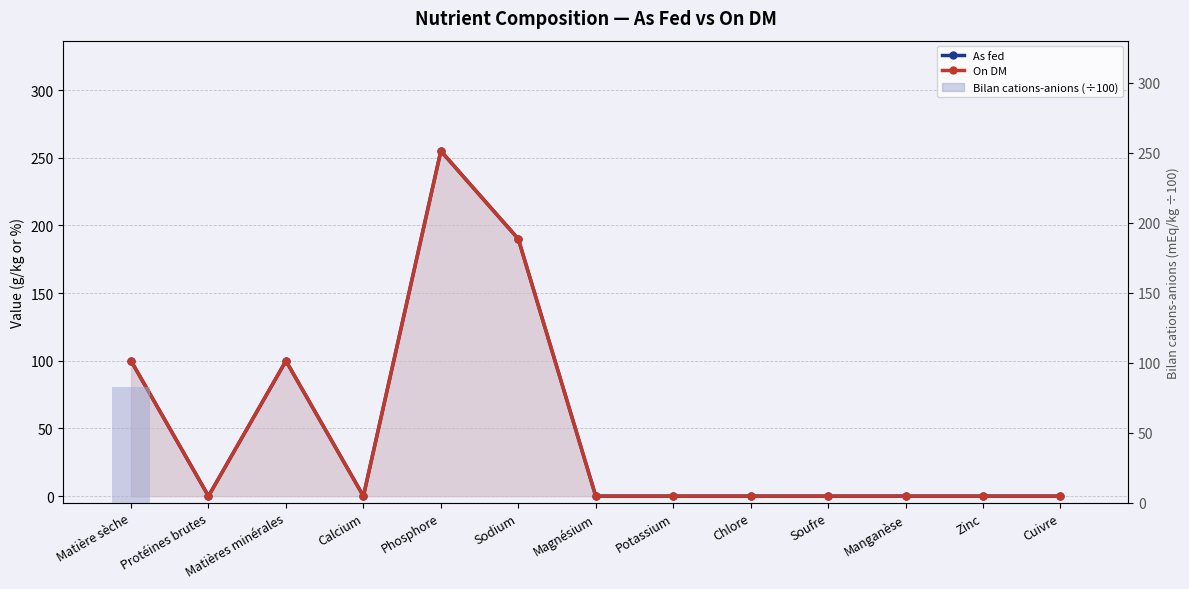

What is the sum of all On DM values?

645.0